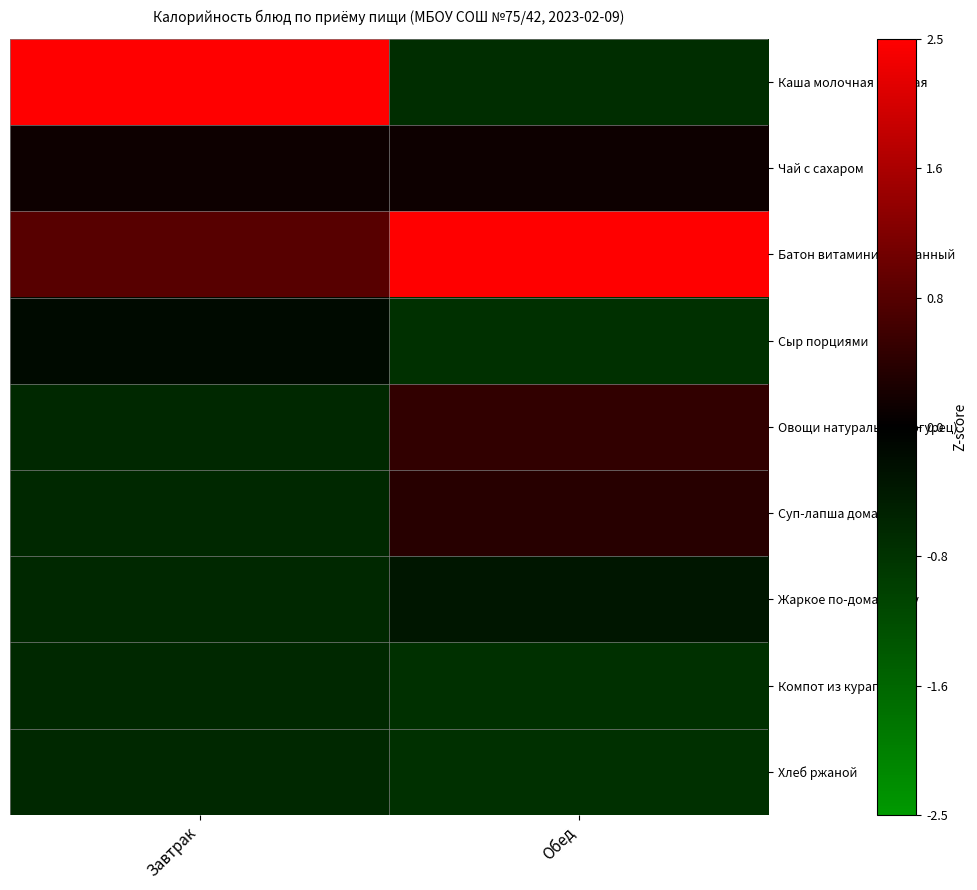

At which category does the chart reach its peak across all series?

Завтрак